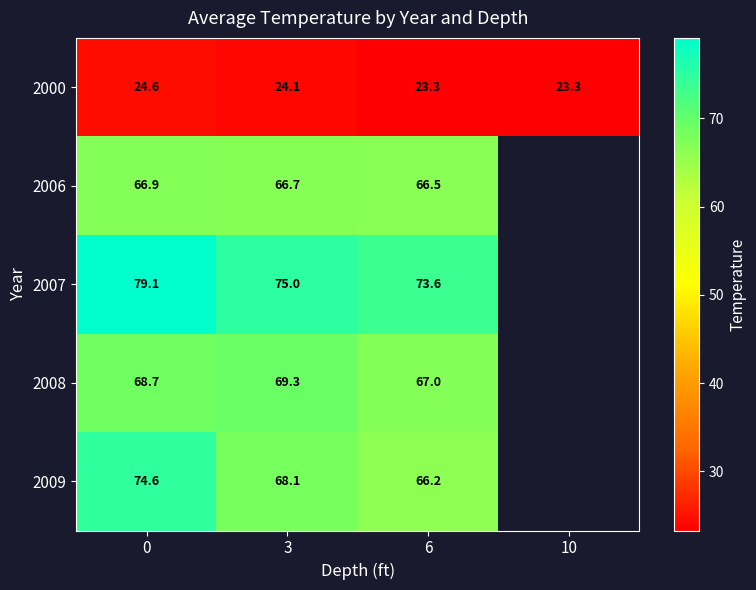

The 2007 series shows 127.1 at 0. True or false?

False